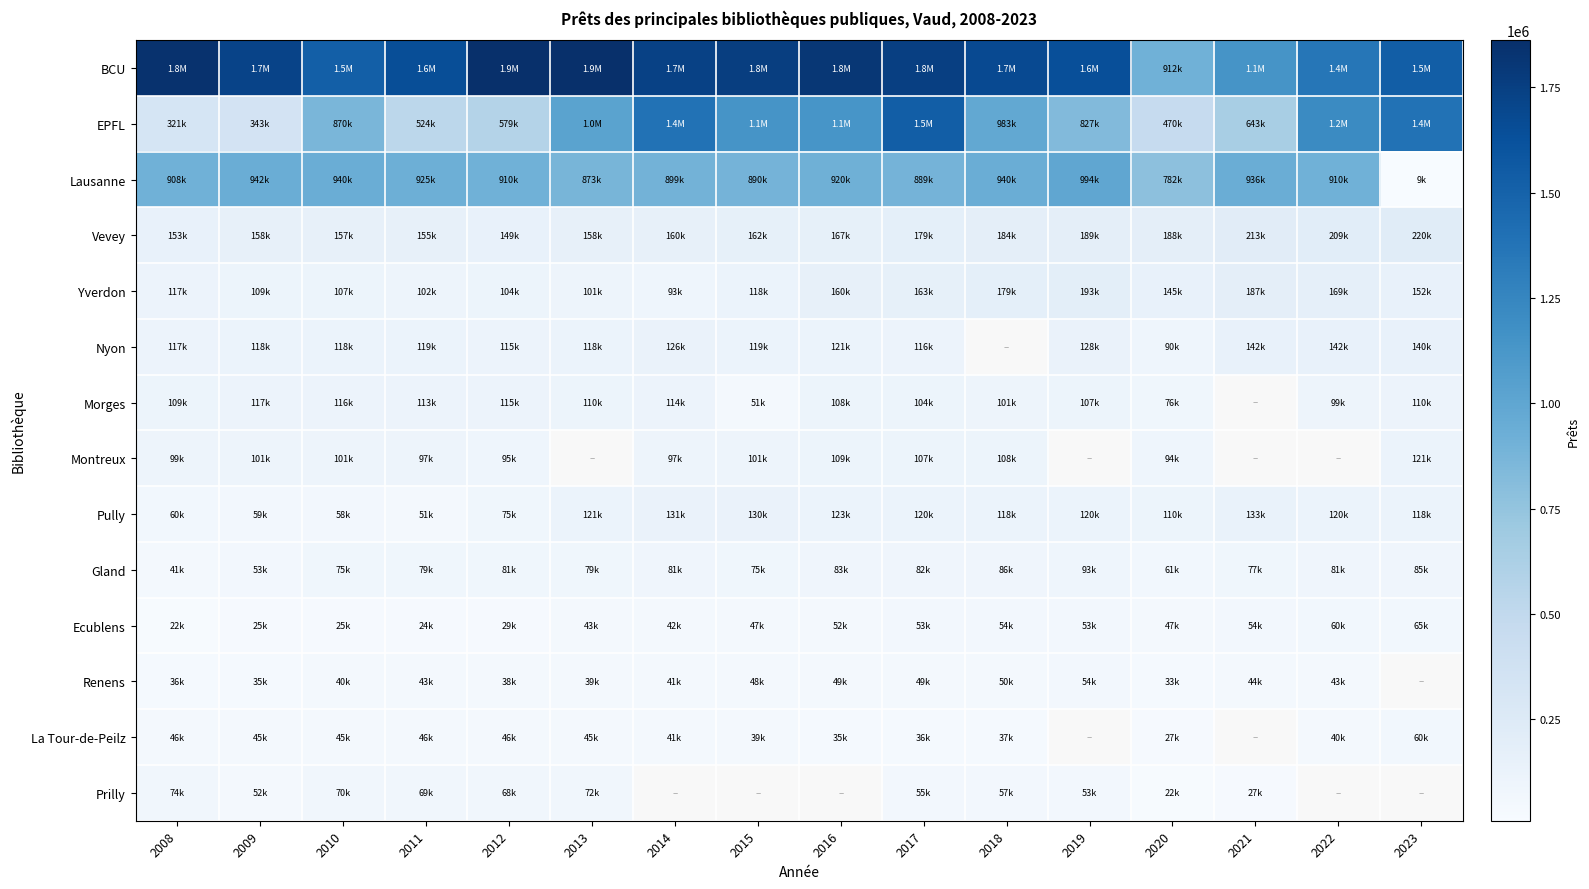

At which category does the chart reach its minimum across all series?

2023